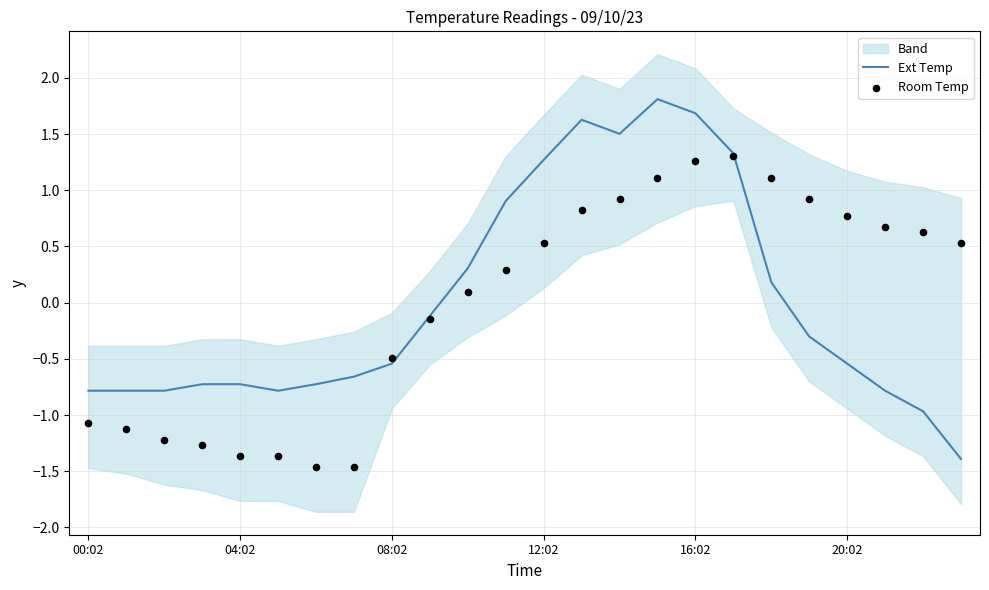

What is the total value across all series at 21?

-0.1